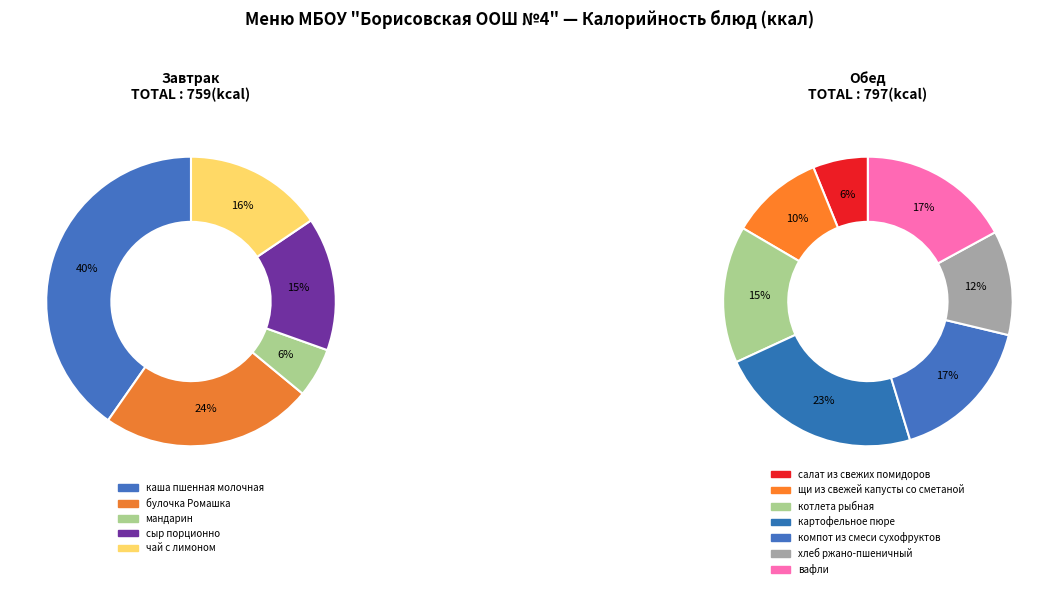

Does чай с лимоном account for over 50% of the chart?

No